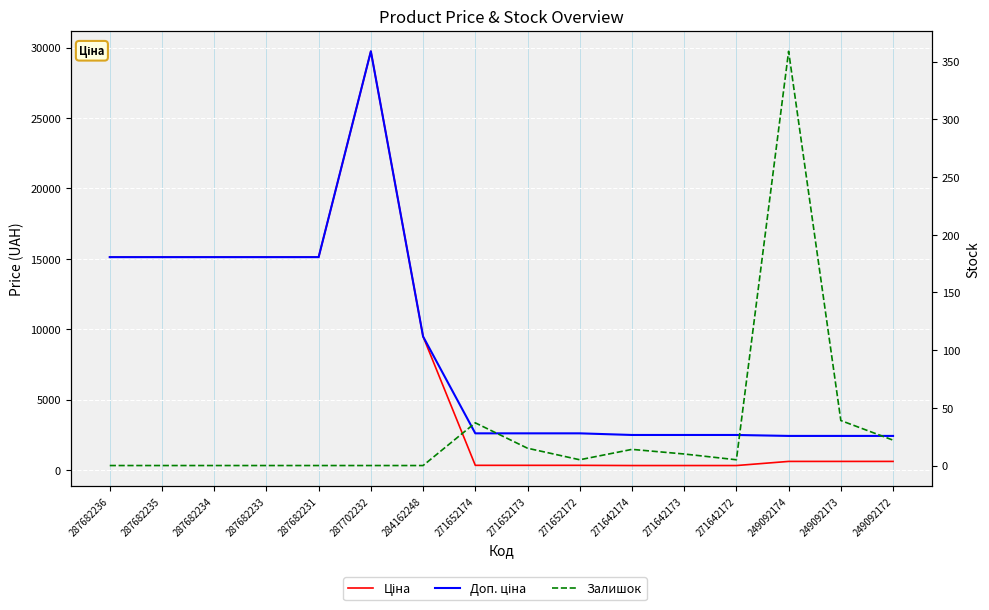

True or false: Доп. ціна and Залишок cross at least once.

False